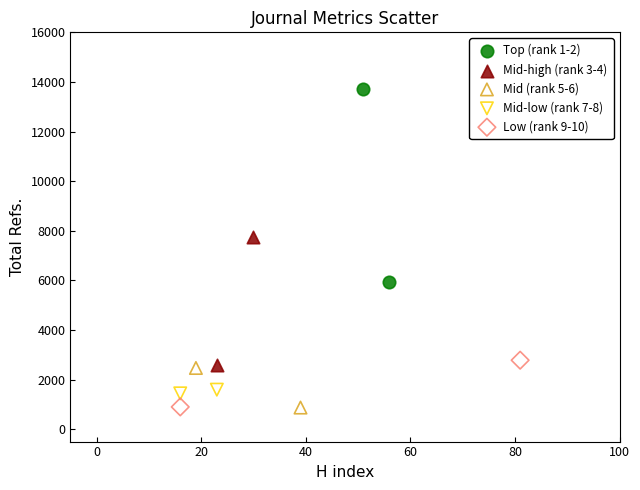

What are all the series names shown in the legend?

Top (rank 1-2), Mid-high (rank 3-4), Mid (rank 5-6), Mid-low (rank 7-8), Low (rank 9-10)